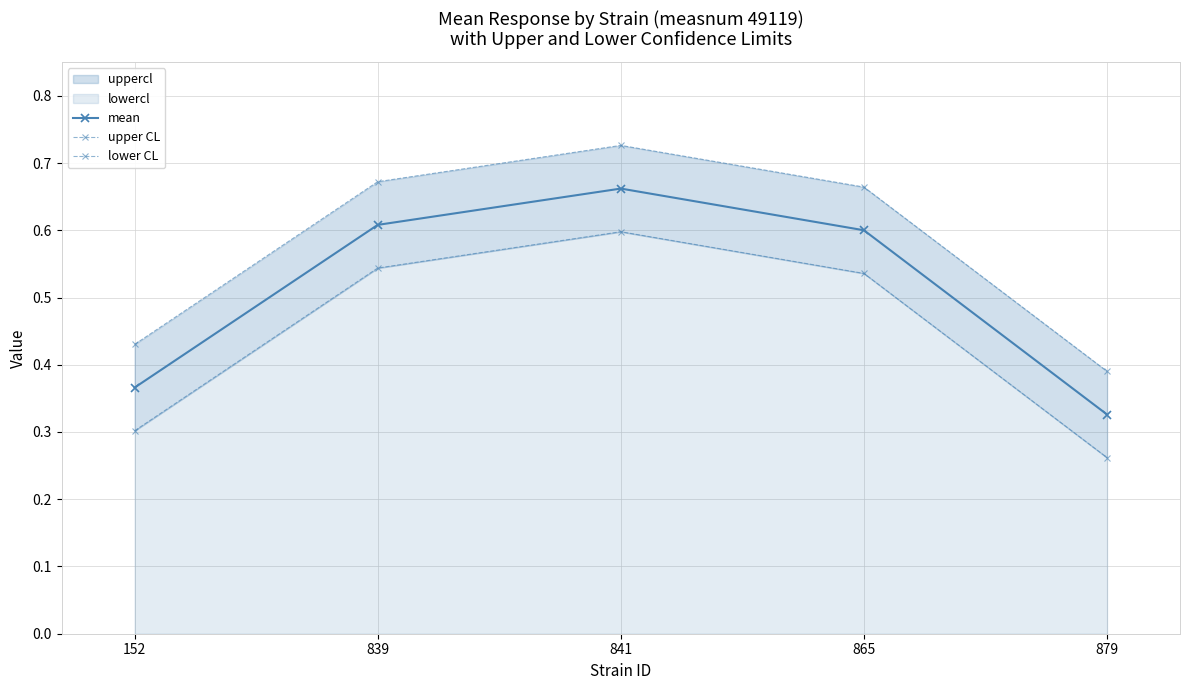

How many lines are shown in the chart?

3